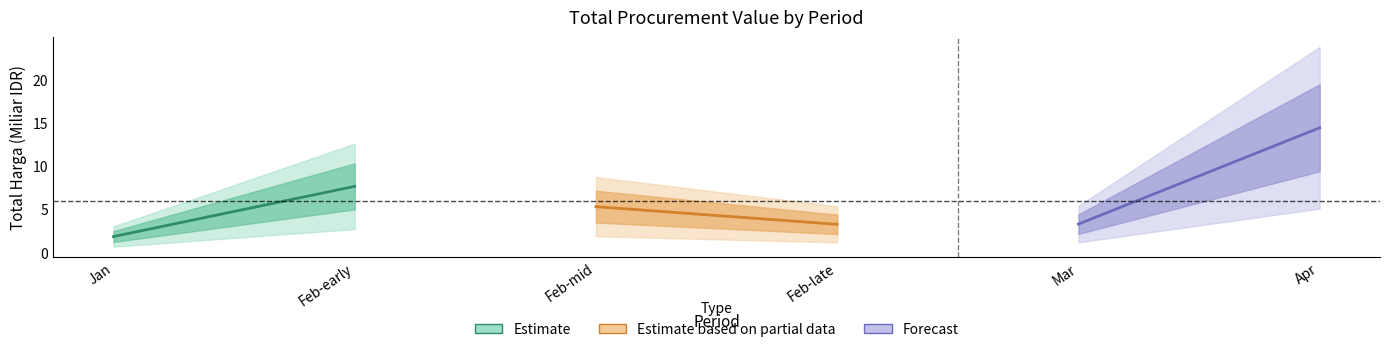

Rank the categories by Estimate value from highest to lowest.

Feb-early, Jan